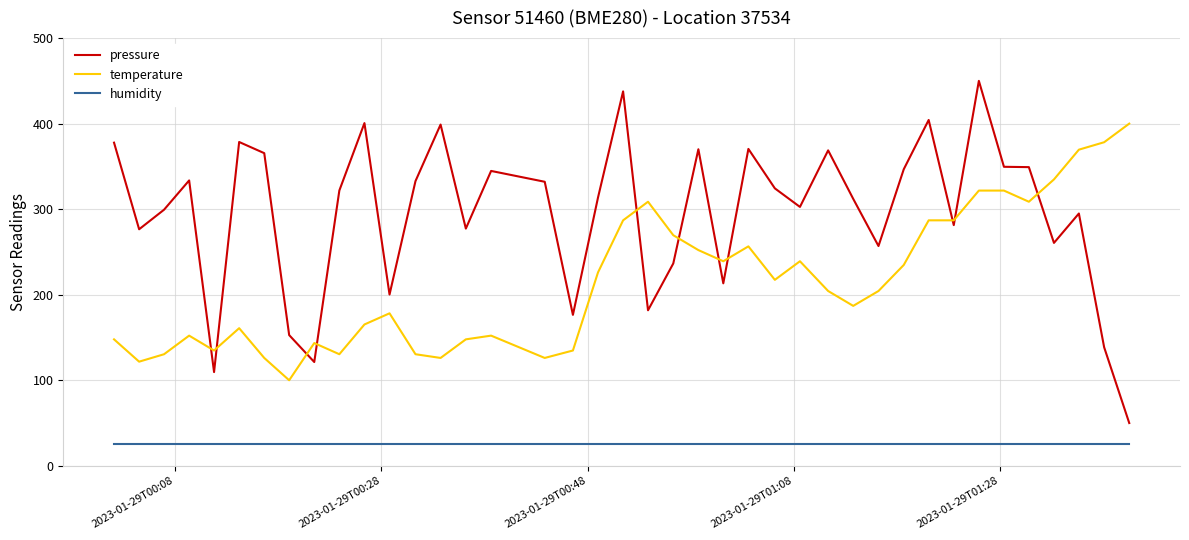

What are all the series names shown in the legend?

pressure, temperature, humidity